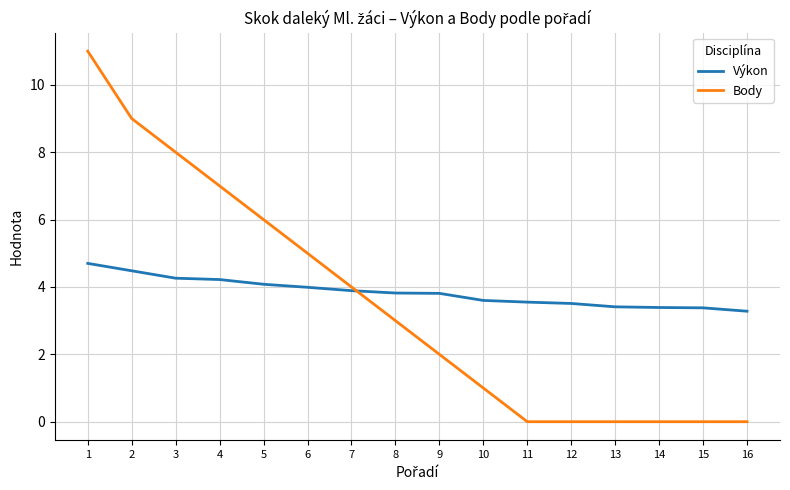

Rank the series by their maximum value, from highest to lowest.

Body, Výkon